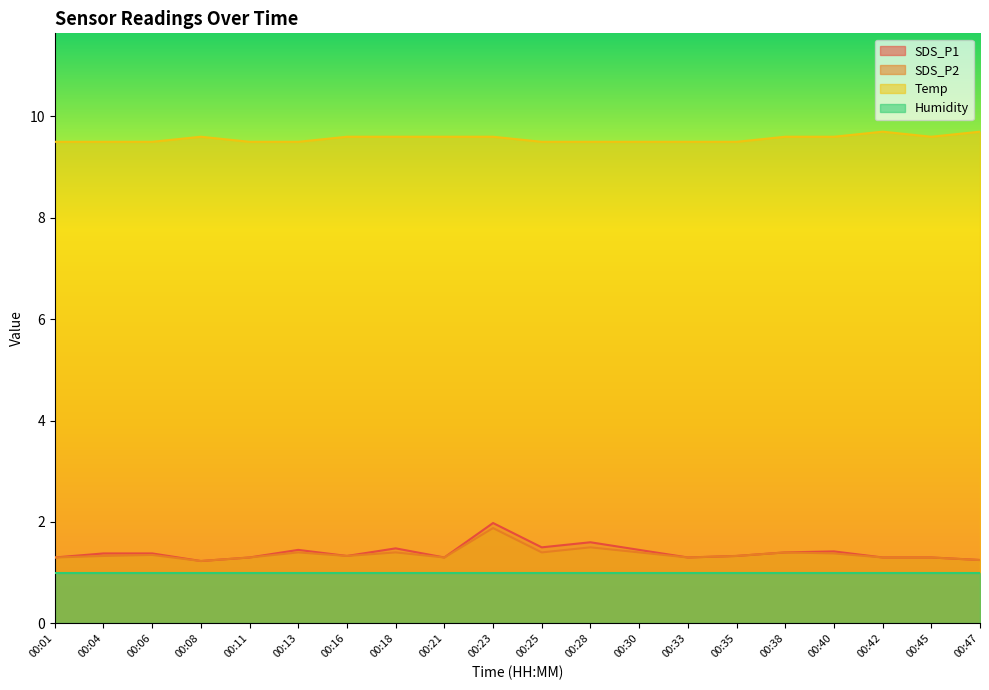

What is the value of the SDS_P2 point at the 4th from the left?

1.2